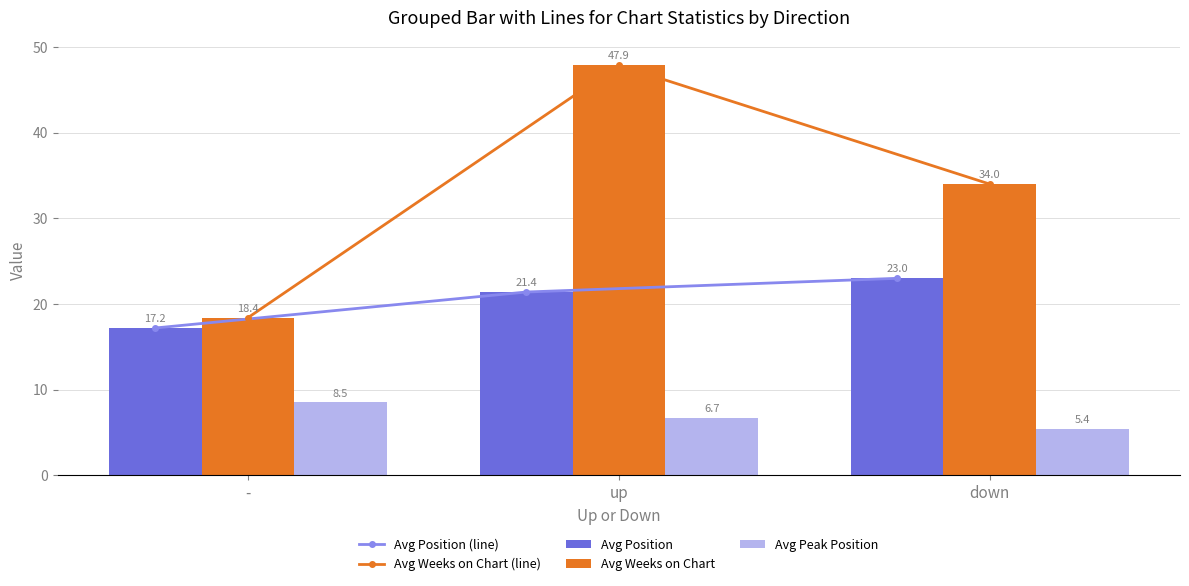

What is the difference between the highest and lowest values at down?

28.6